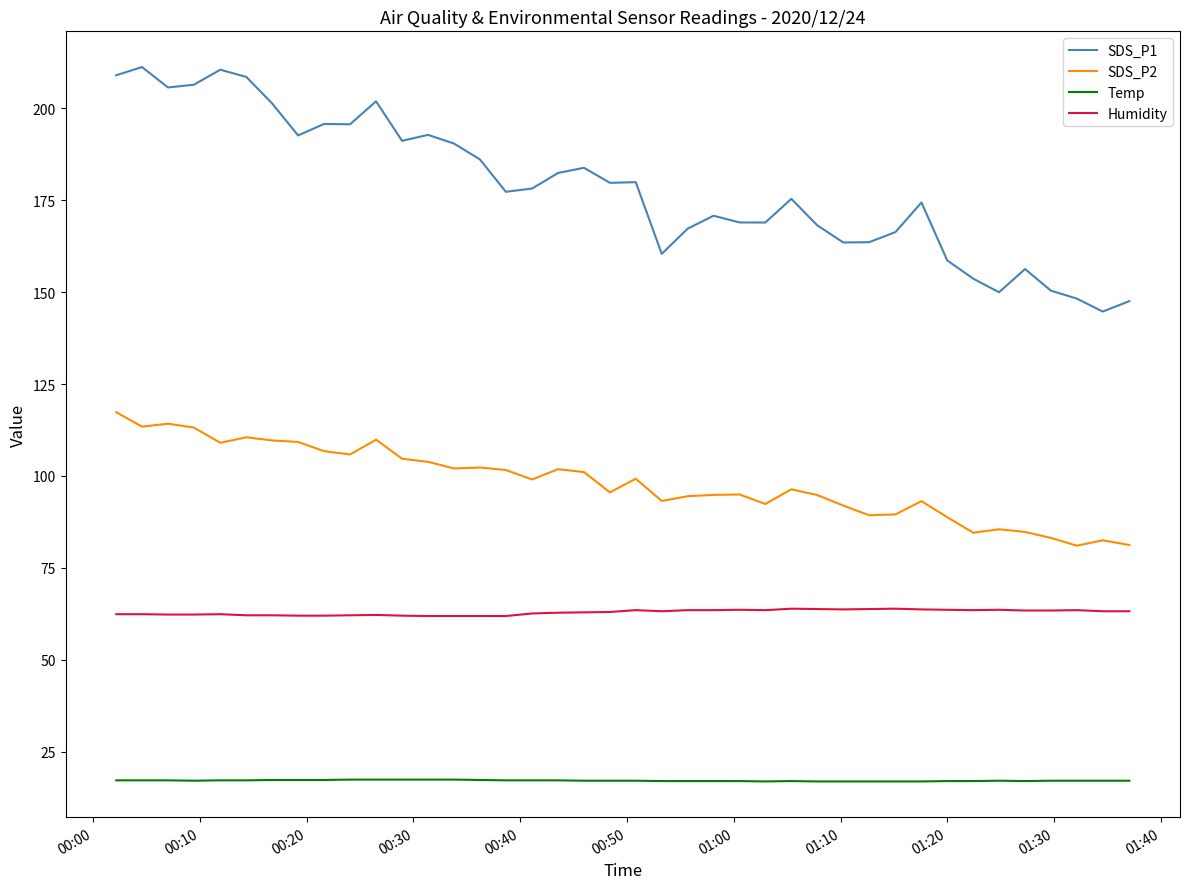

True or false: Humidity and SDS_P1 intersect in this chart.

False